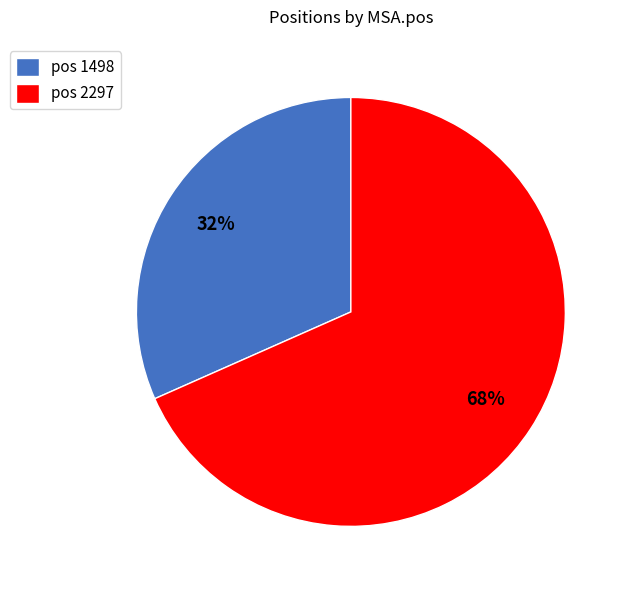

What is the largest slice in the pie chart?

pos 2297